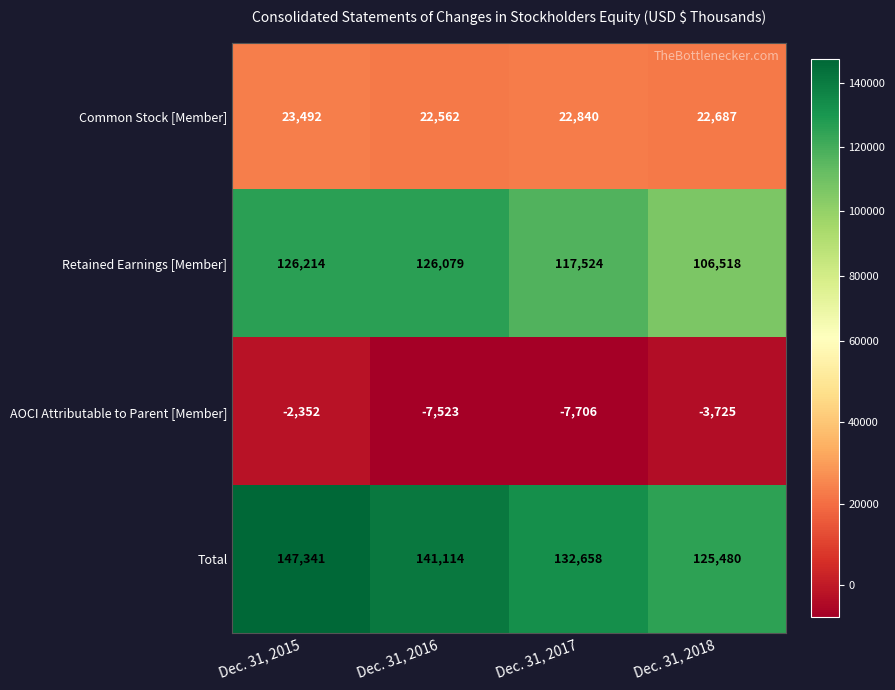

Reading left to right, transcribe all the data shown in this chart.

Common Stock [Member]: 23492	22562	22840	22687
Retained Earnings [Member]: 126214	126079	117524	106518
AOCI Attributable to Parent [Member]: -2352	-7523	-7706	-3725
Total: 147341	141114	132658	125480